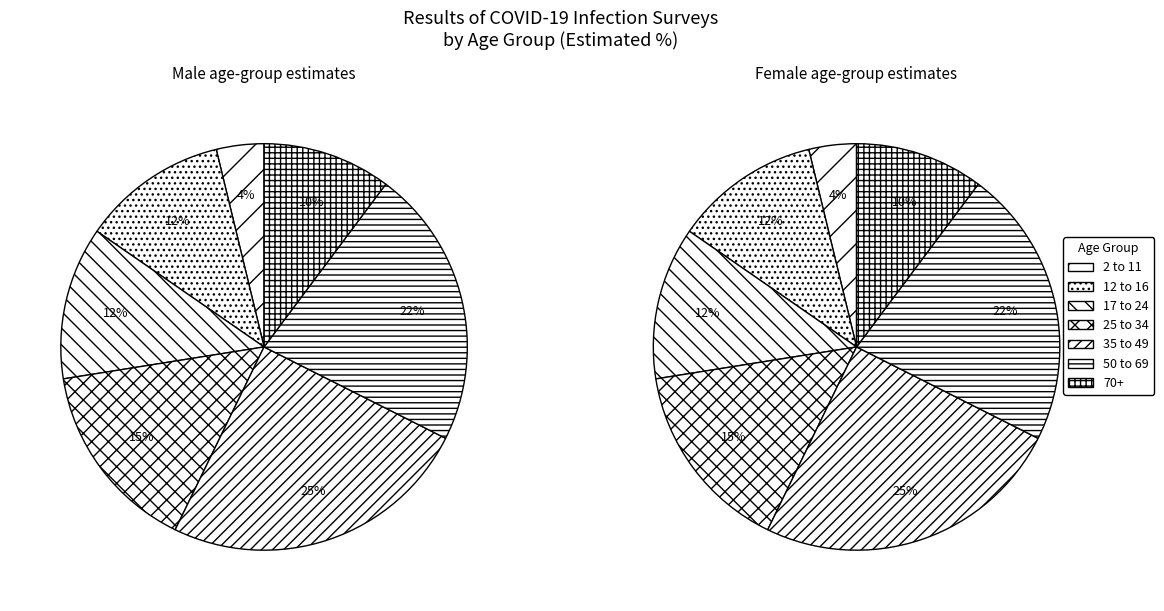

To the nearest percent, what is the combined percentage of 2 to 11 and 50 to 69?

26%